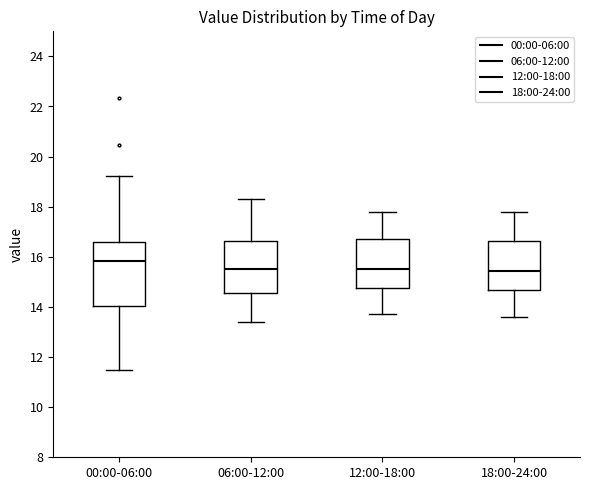

Reading left to right, read every box against the y-axis: the position of its median line, the range the box covers, and the ends of its whiskers. The values are not printed on the chart, so give them approximately, as read against the axis.

00:00-06:00: median 15.8, box 14.0 to 16.6, whiskers 11.6 to 19.2
06:00-12:00: median 15.6, box 14.6 to 16.6, whiskers 13.4 to 18.4
12:00-18:00: median 15.6, box 14.8 to 16.8, whiskers 13.8 to 17.8
18:00-24:00: median 15.4, box 14.6 to 16.6, whiskers 13.6 to 17.8